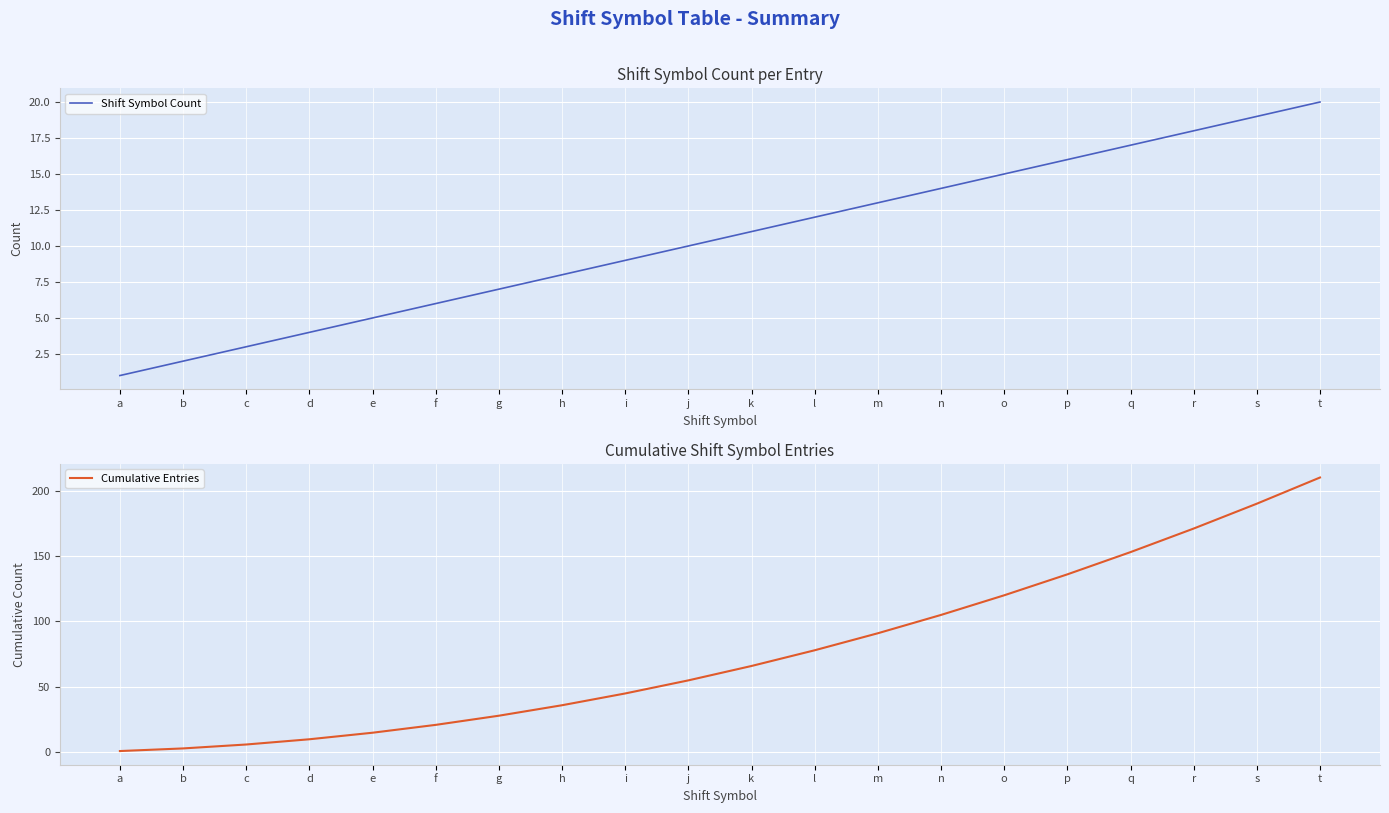

The value of Shift Symbol Count at h is 4. True or false?

False